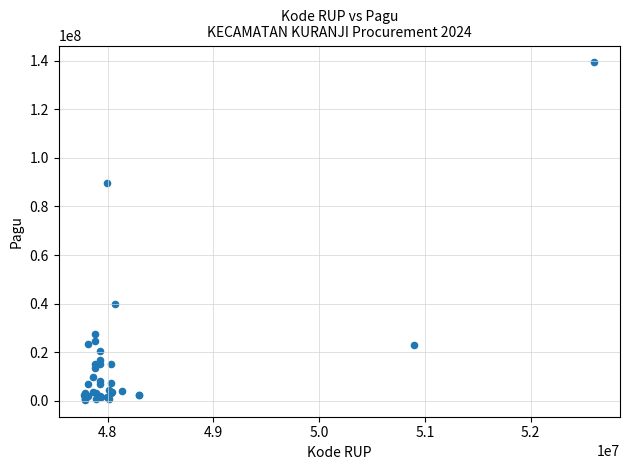

What Y value in the scatter plot is closest to 69855050?

89500000